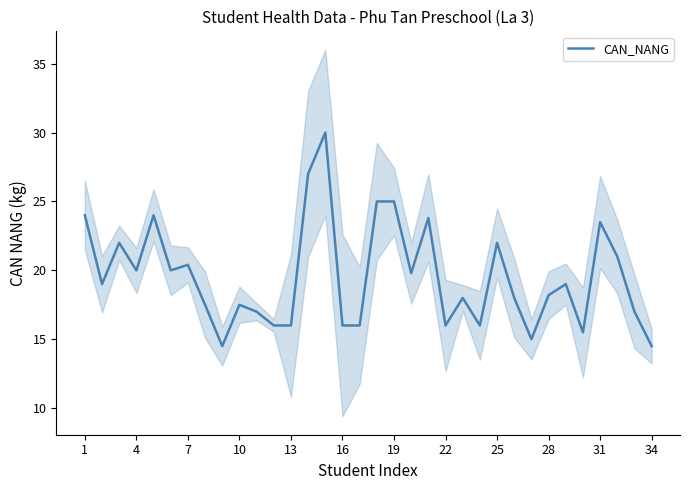

The value of CAN_NANG at 34 is 14.5. True or false?

True